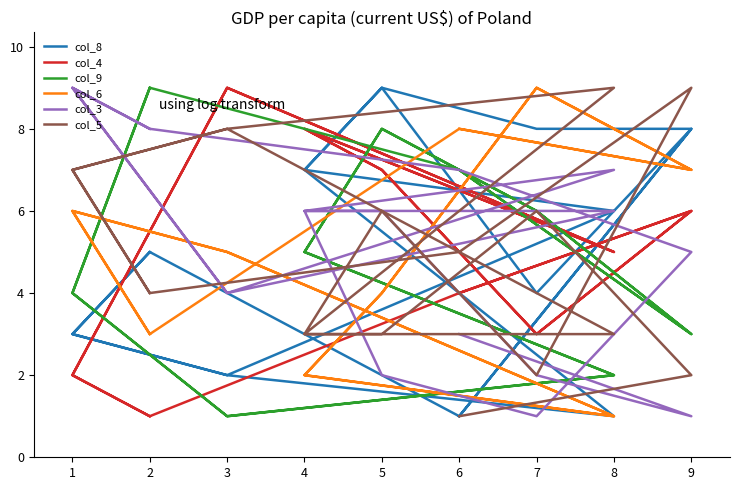

What is the sum of all col_6 values?

90